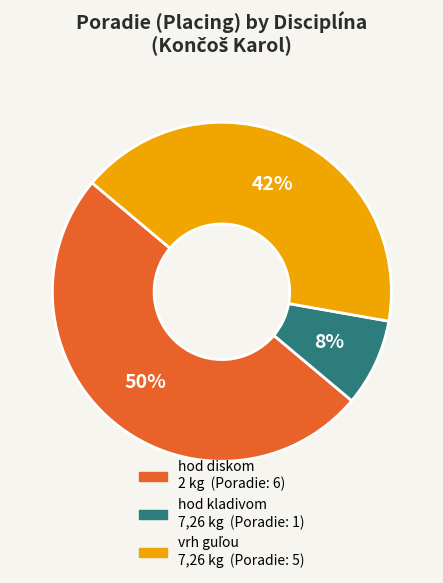

To the nearest percent, what is the difference between the largest and smallest slice percentages?

42%